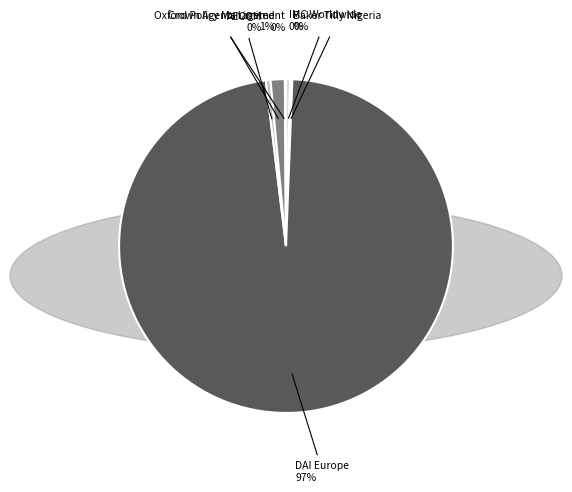

Which slice is the largest?

DAI Europe